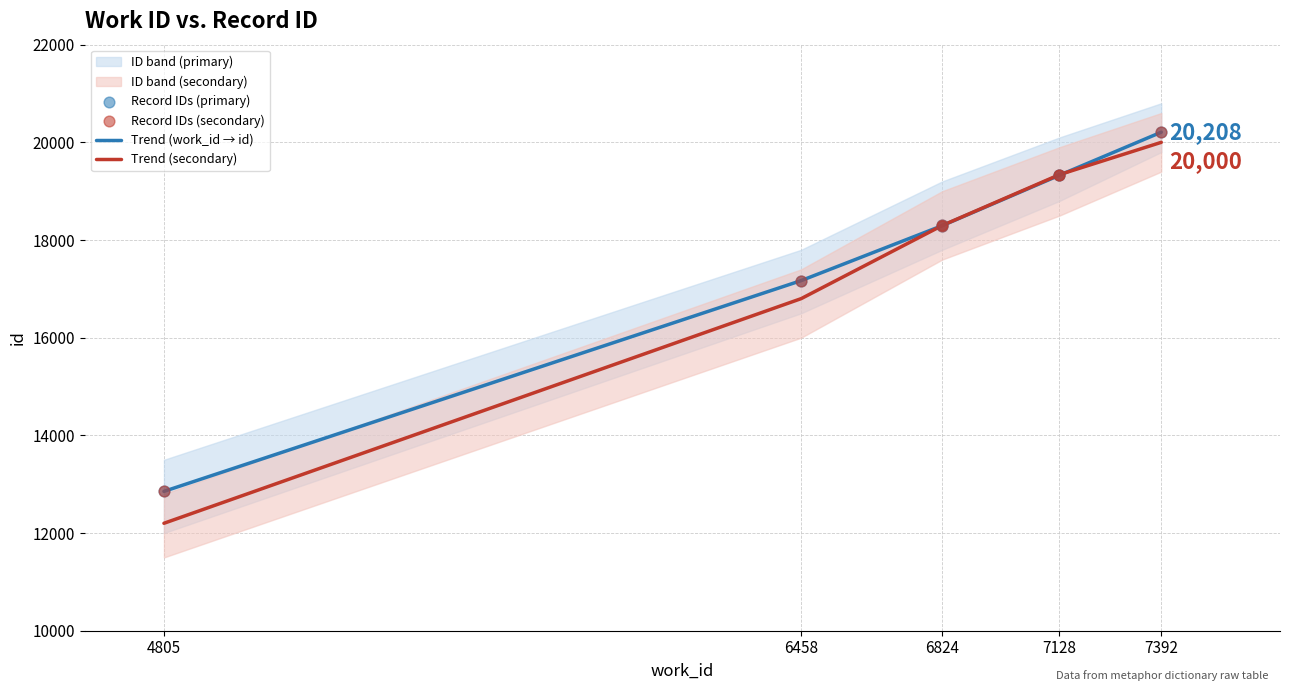

Between 6458 and 7392, which is larger?

7392